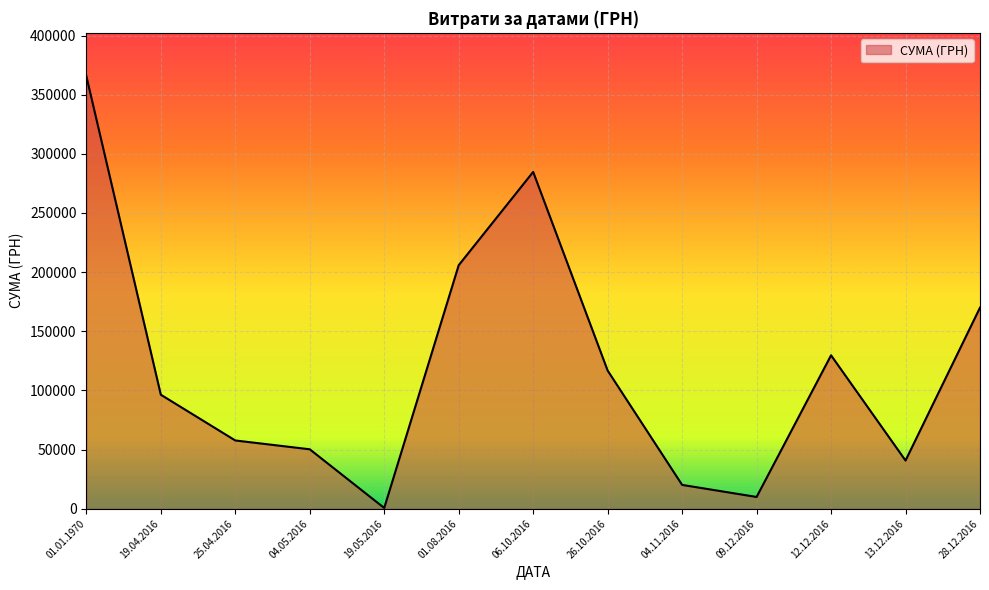

What is the difference between the maximum and second lowest values?

355732.9